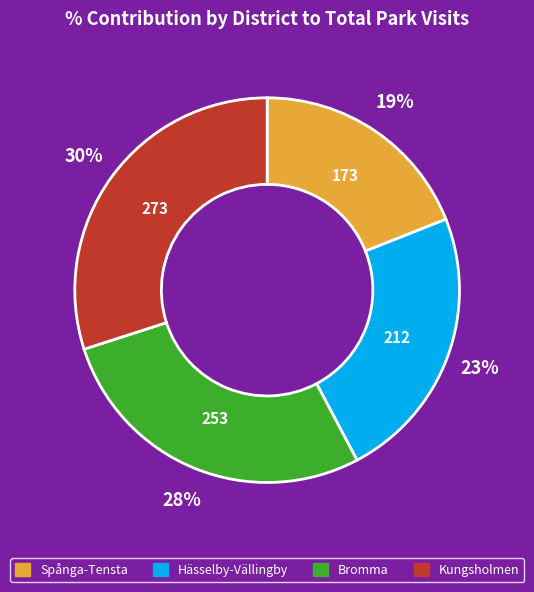

What is the smallest slice in the pie chart?

Spånga-Tensta